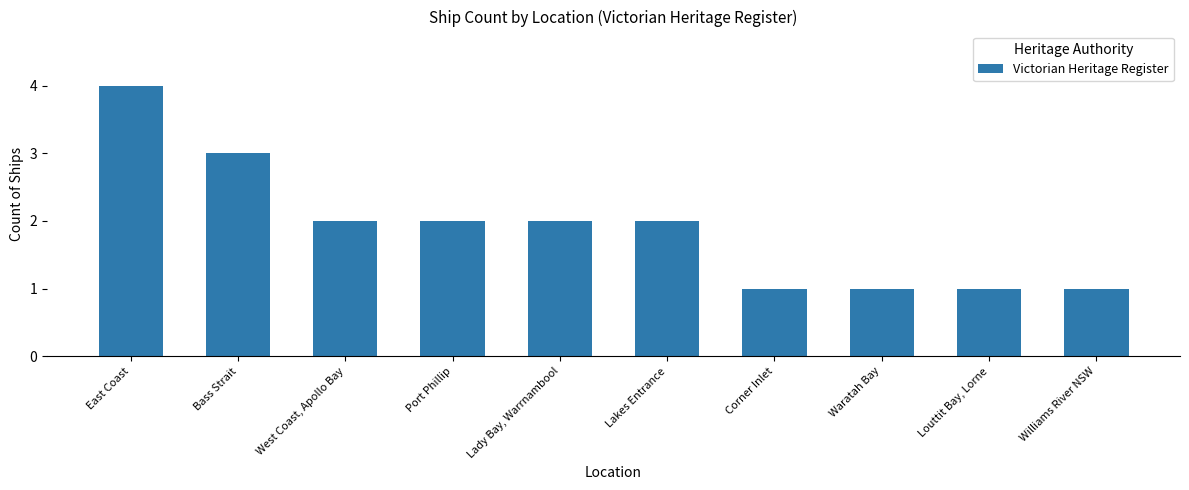

Which label corresponds to the largest value in the chart?

East Coast